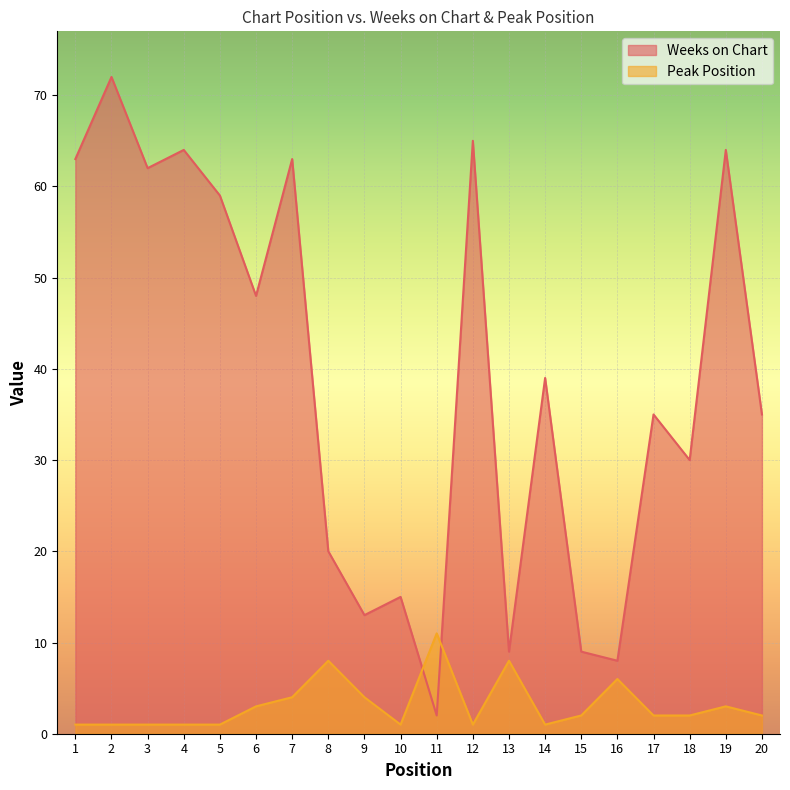

True or false: Weeks on Chart has a value of 20 at 8.

True